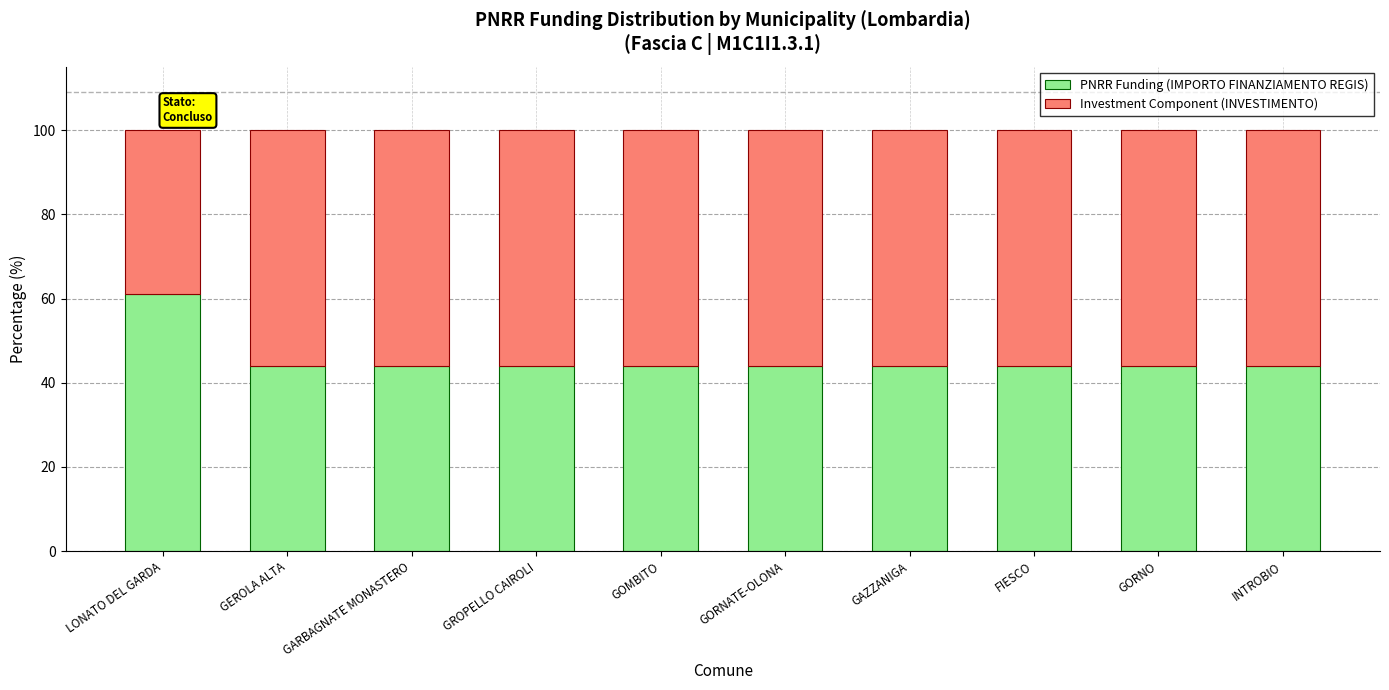

What is the maximum value for PNRR Funding (IMPORTO FINANZIAMENTO REGIS)?

61.0